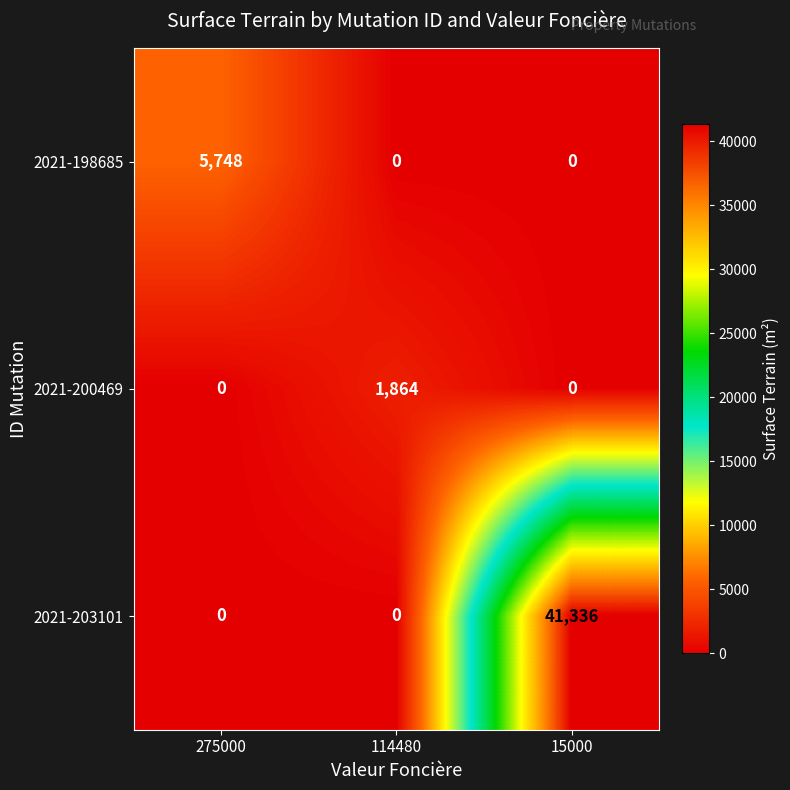

What is the difference between the maximum and minimum values in the 2021-198685 series?

5748